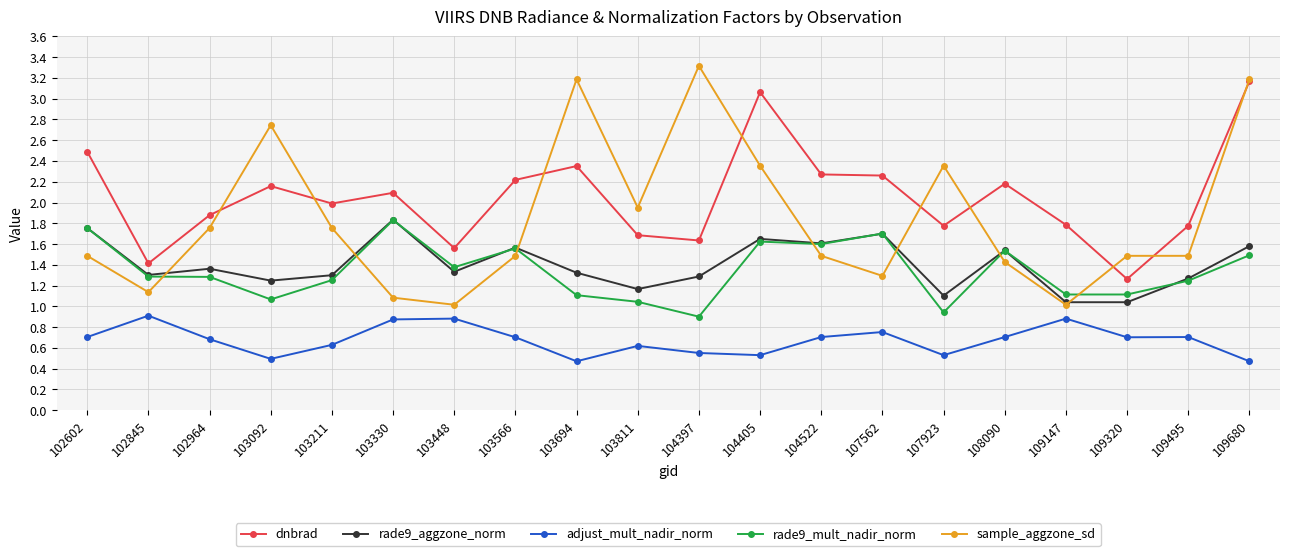

What is the sum of all rade9_aggzone_norm values?

28.0